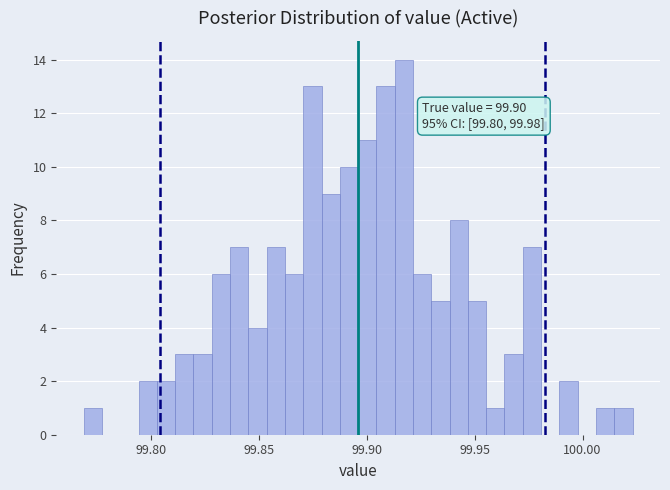

Around what value on the x-axis is the tallest bar? Give the approximate position of its centre, as read against the axis.

99.915